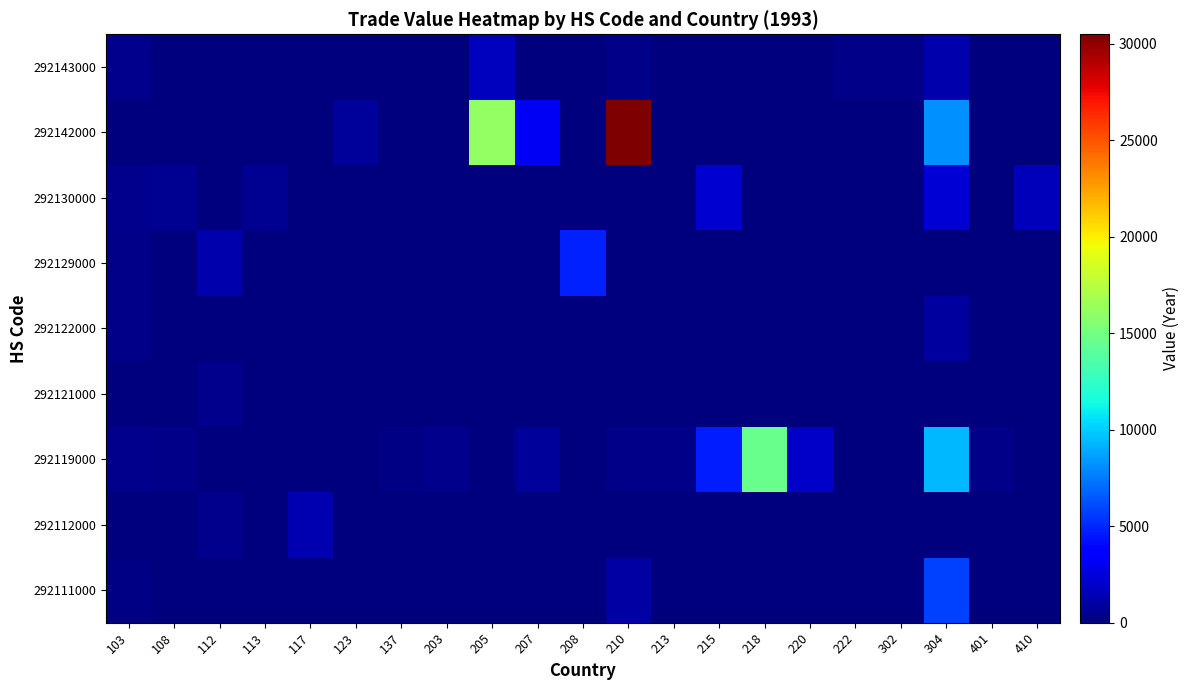

Which series has the largest total across all categories?

292142000